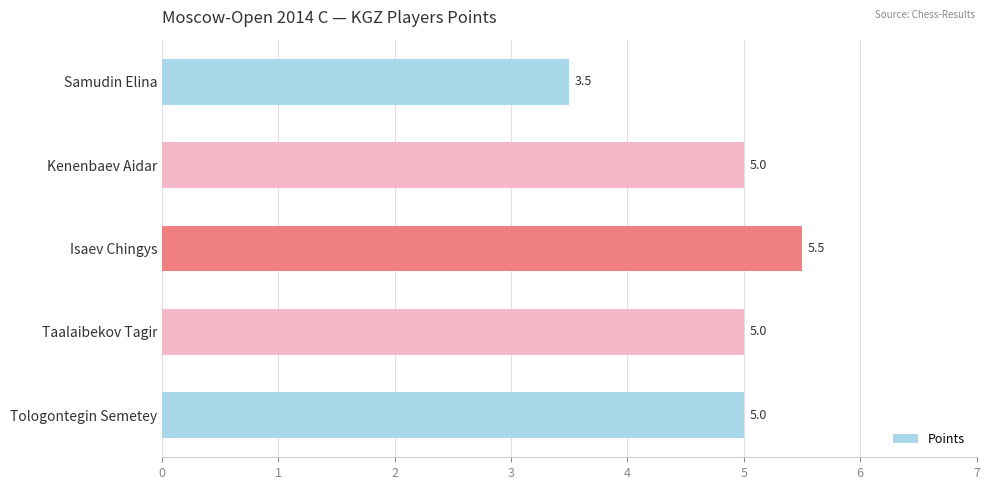

At which label is the value closest to 4?

Samudin Elina